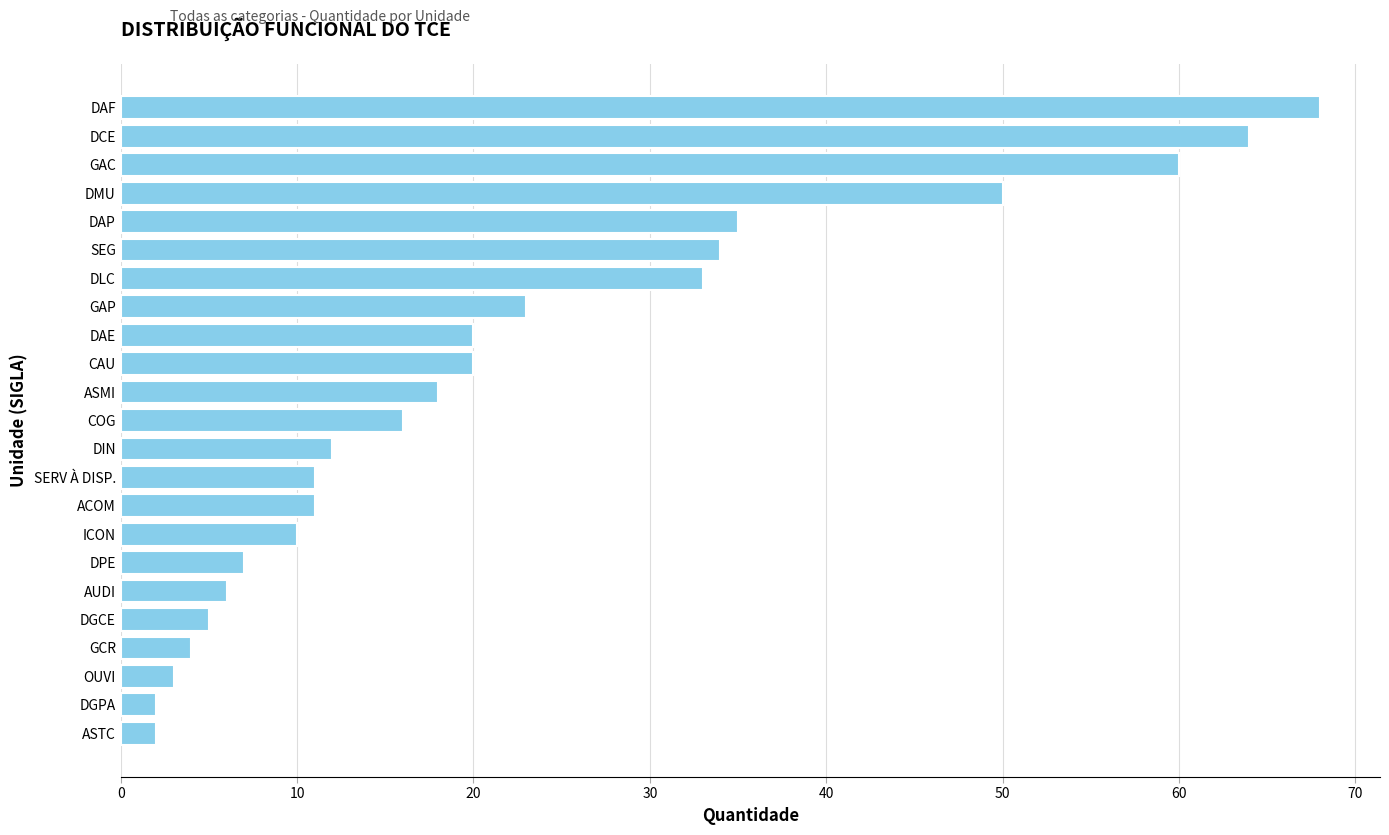

The value at CAU is 10. True or false?

False